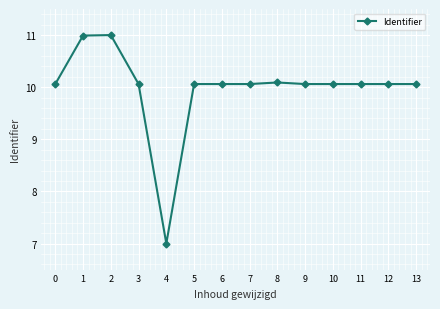

What value does the data have at 10?

10.1